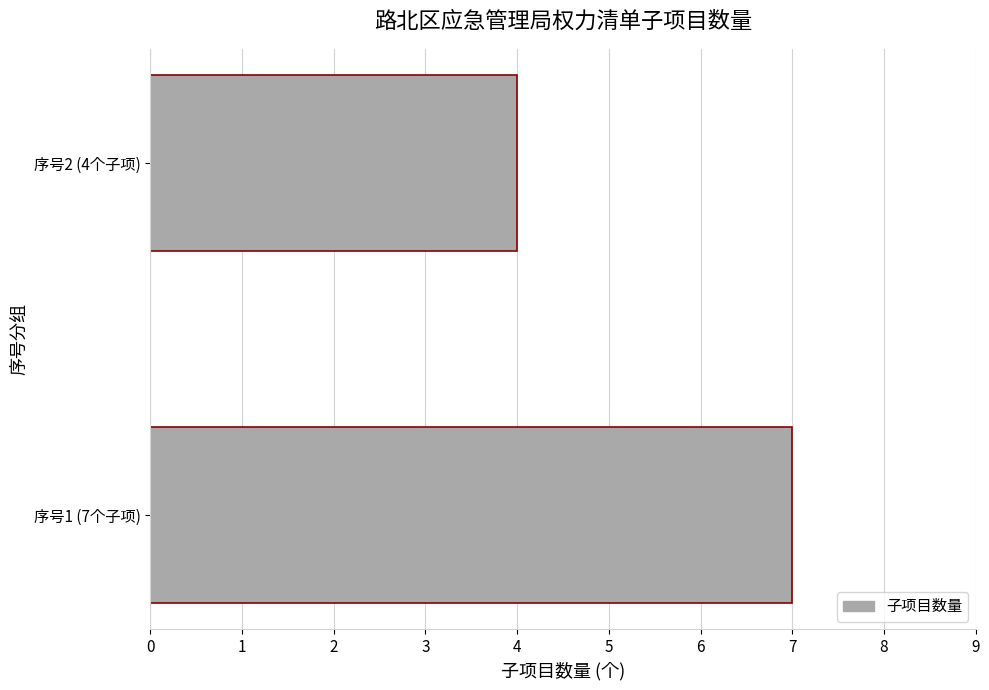

Reading bottom to top, list all the values displayed in this chart.

7	4